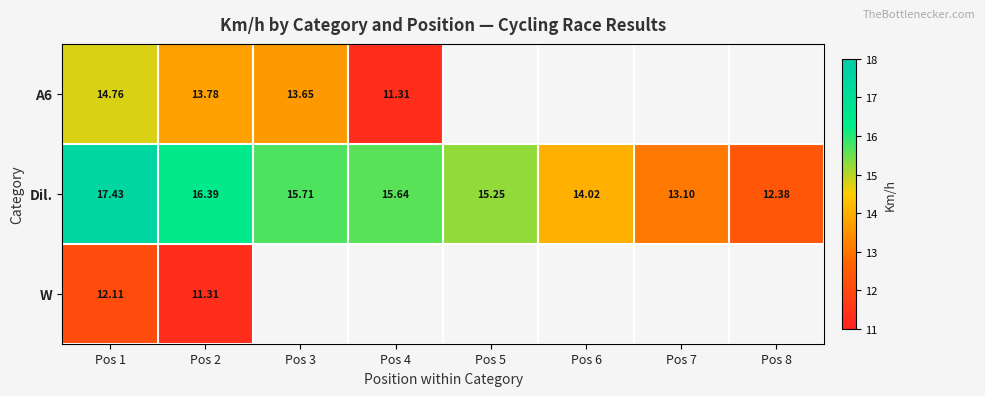

At which label does W reach its minimum?

Pos 2